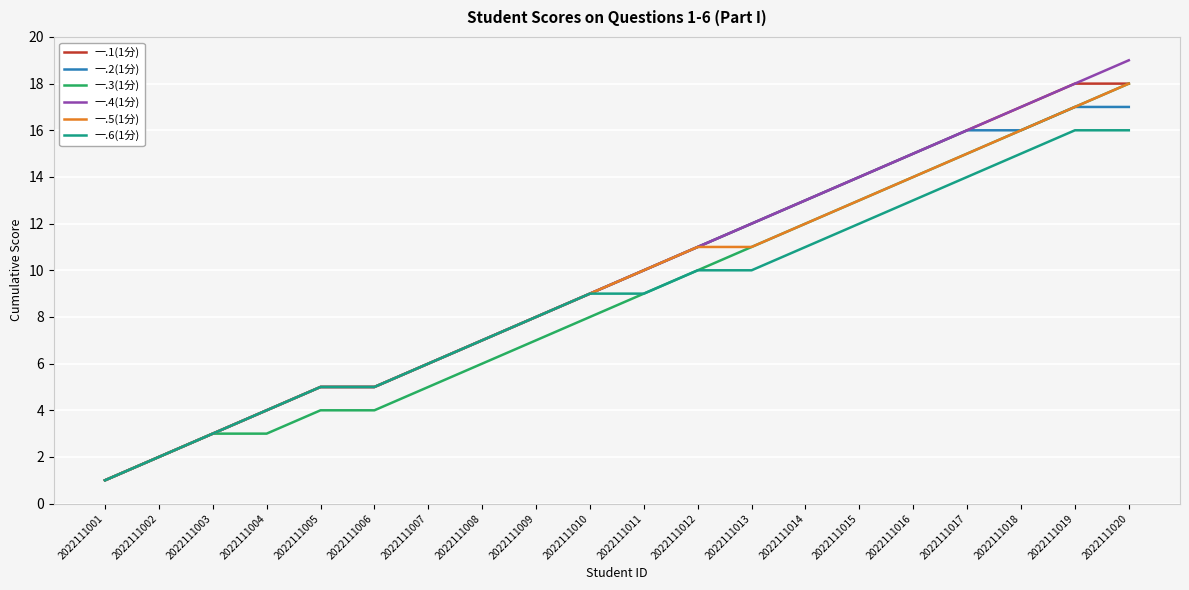

True or false: 一.1(1分) has a value of 4 at 2022111009.

False